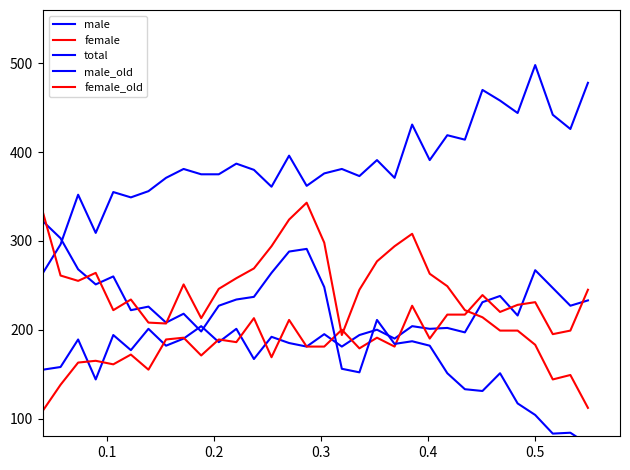

What is the value of the female_old point at the 20th from the left?

277